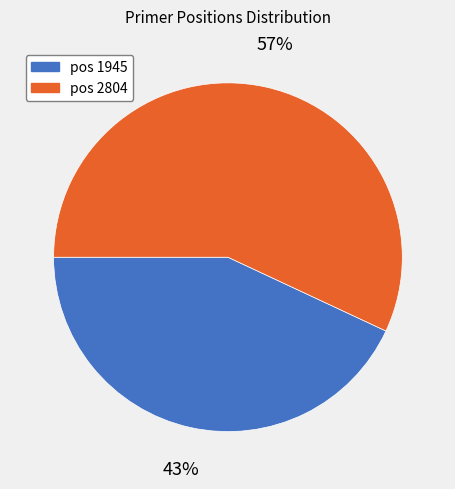

Does any single category account for the majority?

Yes